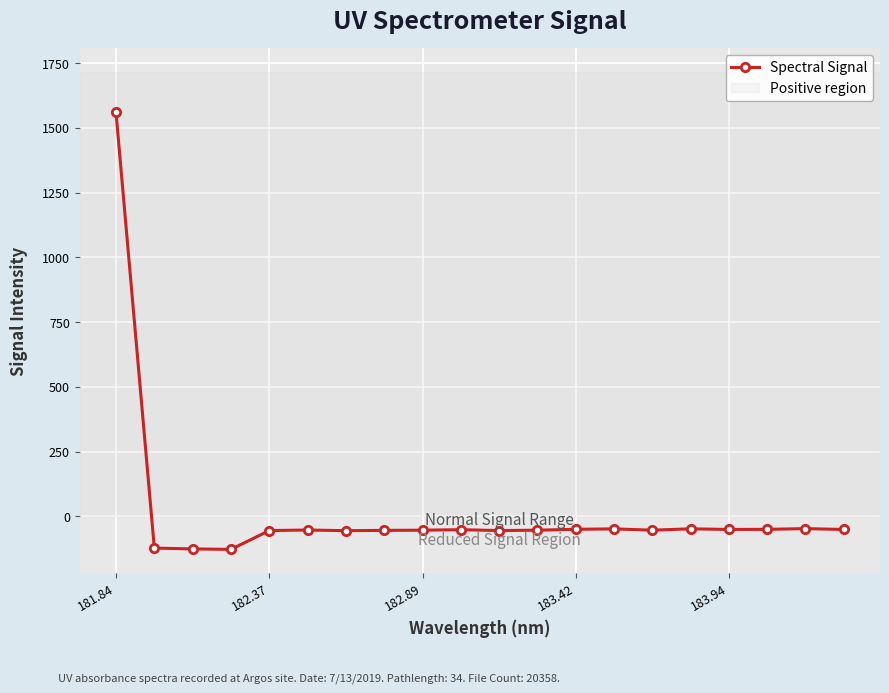

What is the average value?

18.2